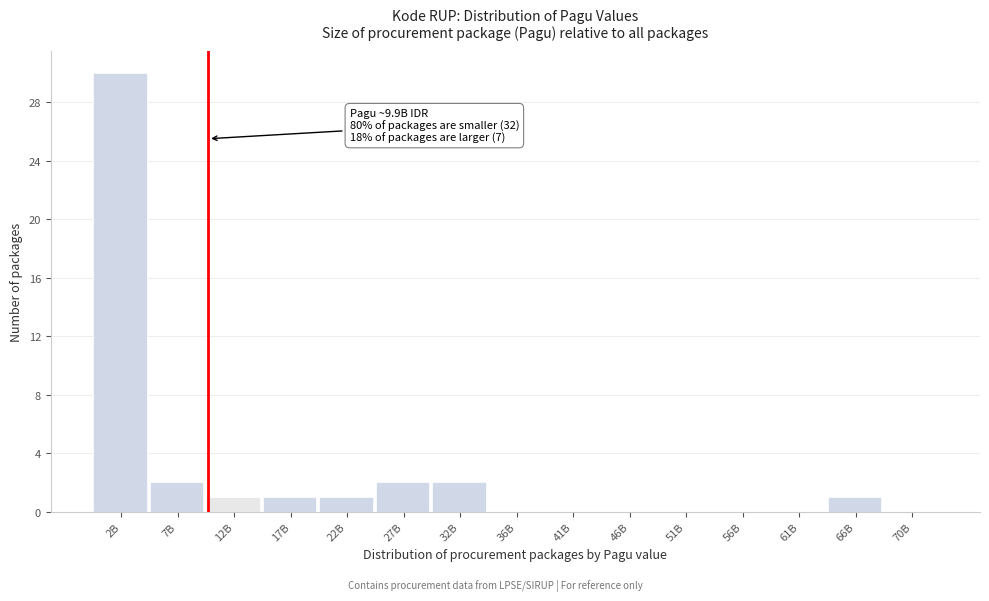

Reading left to right, list all the values displayed in this chart.

2B=30	7B=2	12B=1	17B=1	22B=1	27B=2	32B=2	36B=0	41B=0	46B=0	51B=0	56B=0	61B=0	66B=1	70B=0